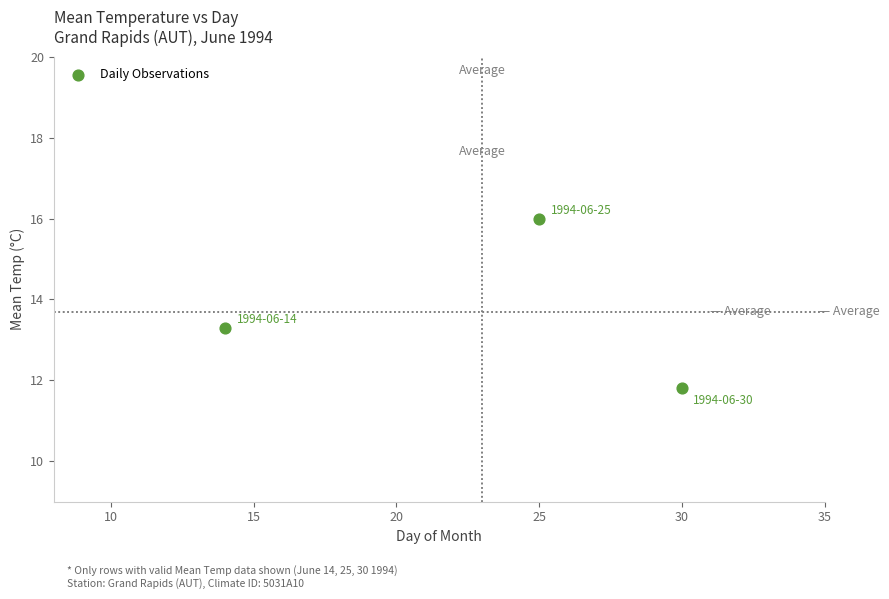

What Y value in the scatter plot is closest to 13?

13.3